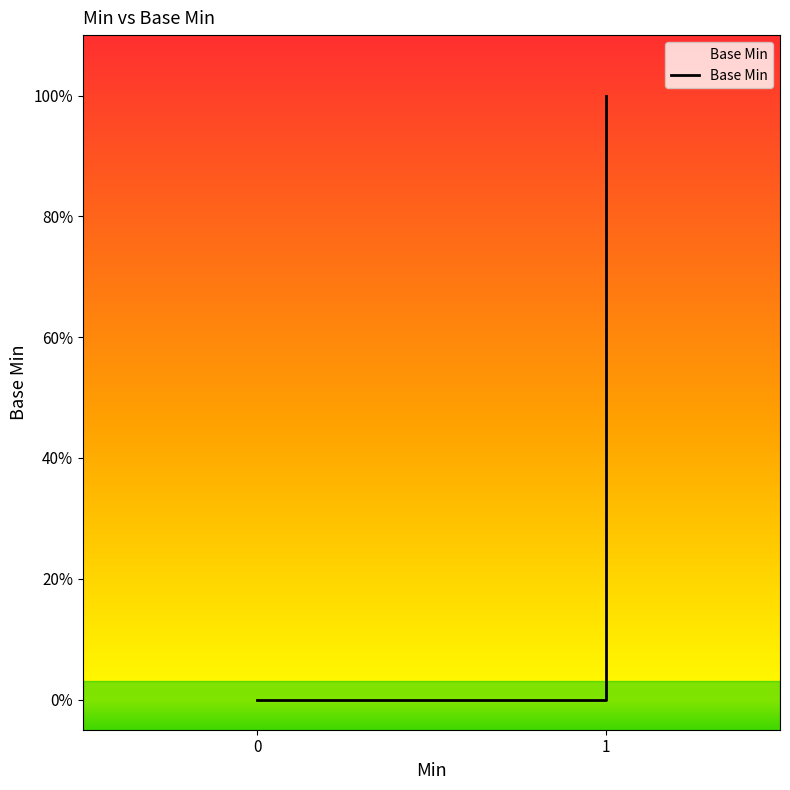

At which category does the chart reach its peak across all series?

1